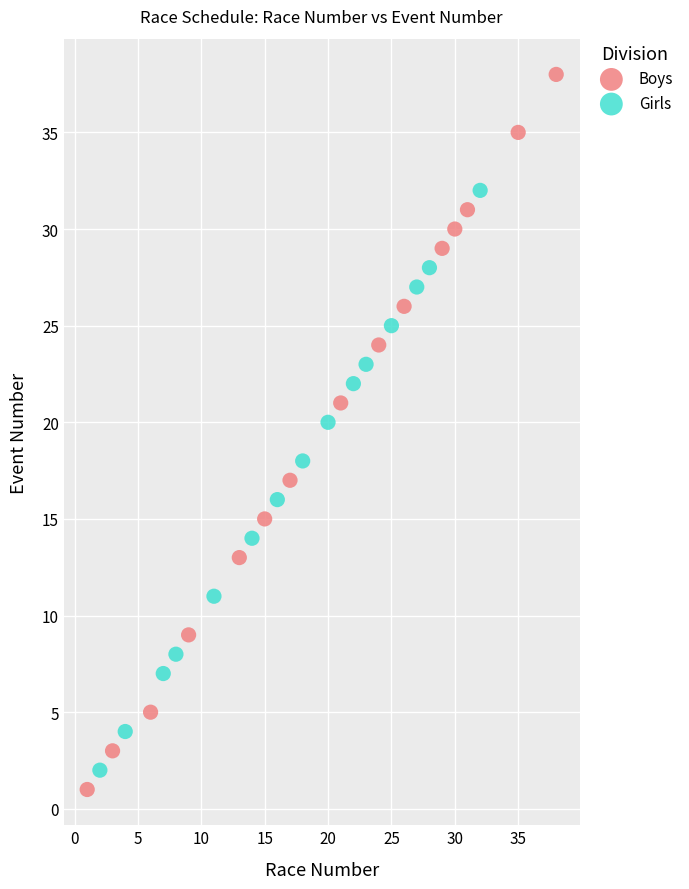

What are all the series names shown in the legend?

Boys, Girls